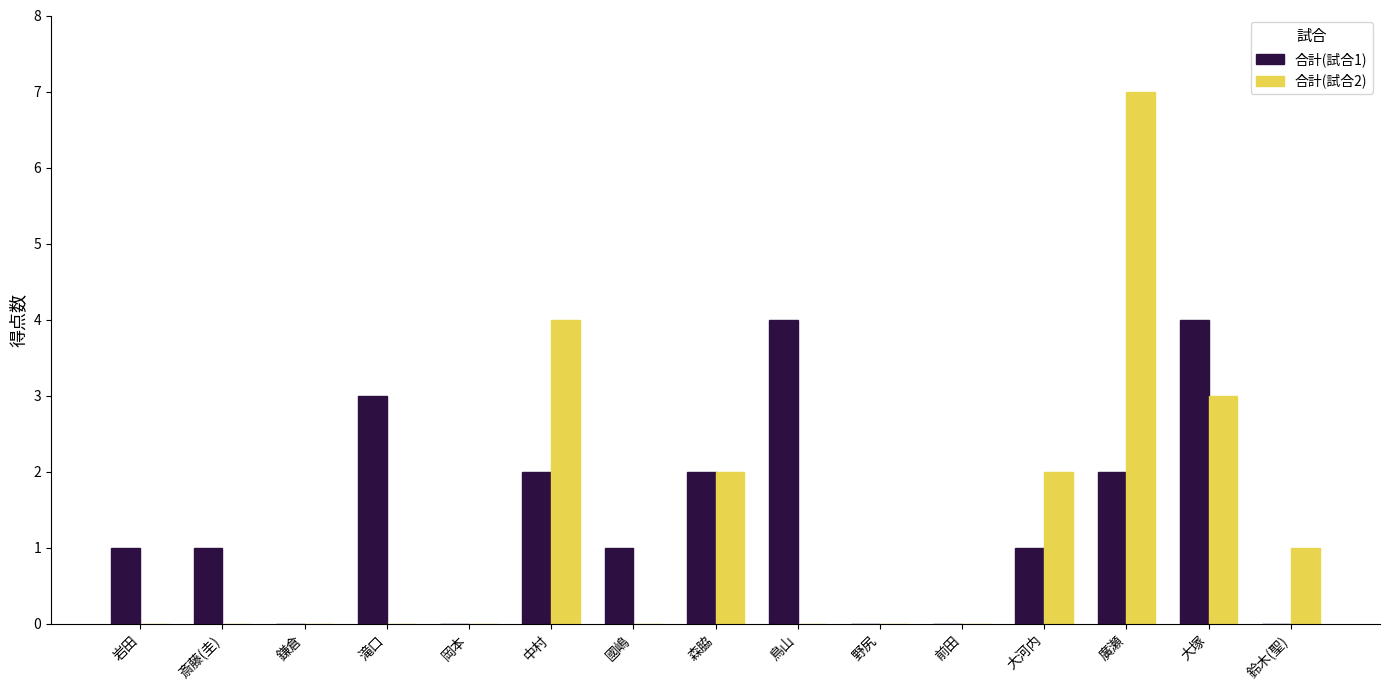

What is the average value of the 合計(試合1) series?

1